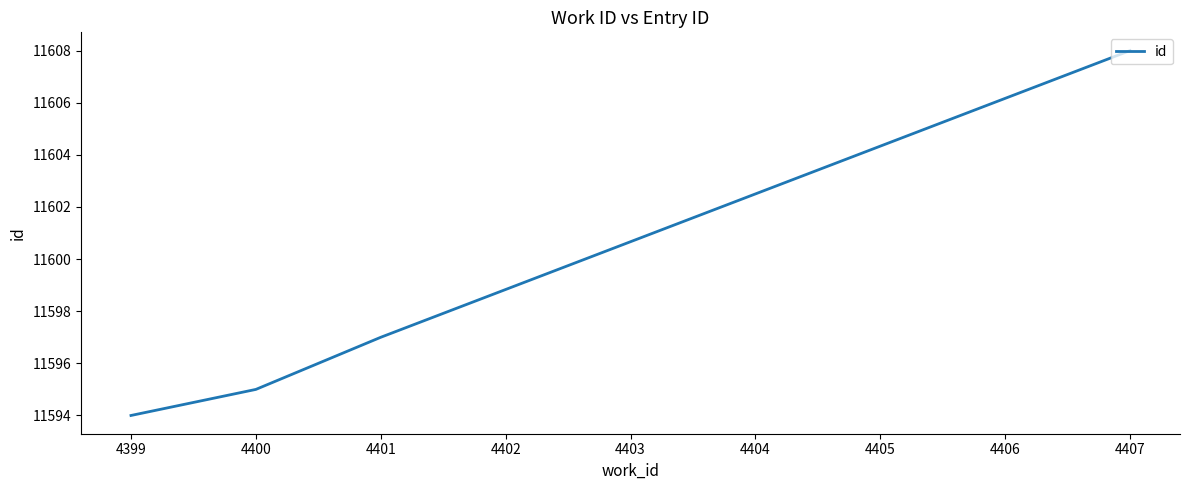

The value at 4399 is 5241. True or false?

False